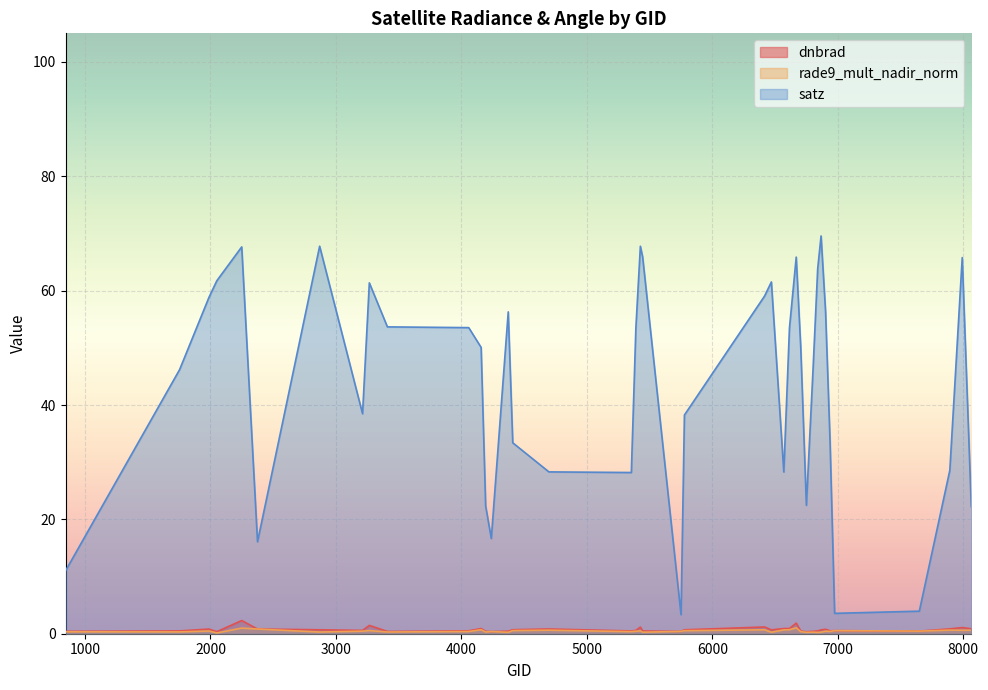

Read the satz value at 6866.

69.6